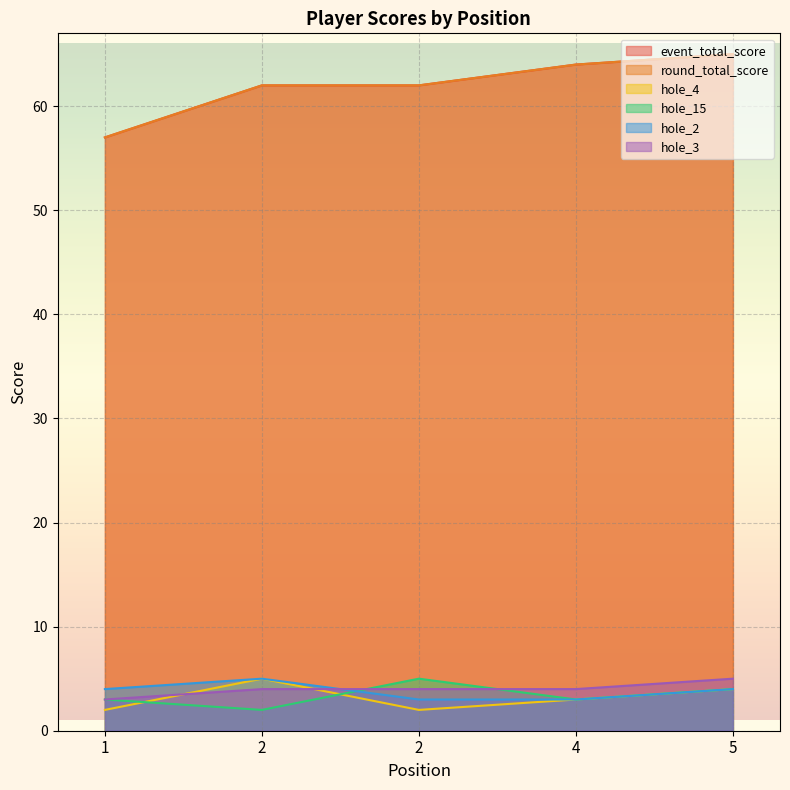

Does the chart display data point markers on the line(s)?

No